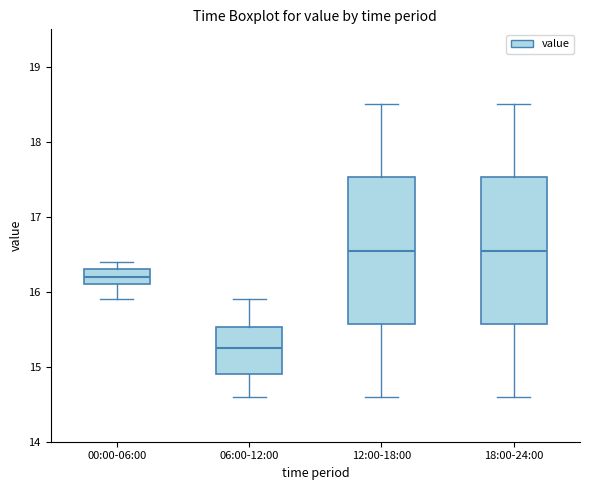

Reading left to right, transcribe this box plot: for each box, give where its median line is, the range the box spans, and where its two whiskers end, as read against the y-axis. The values are not printed on the chart, so give them approximately, as read against the axis.

00:00-06:00: median 16.2, box 16.1 to 16.3, whiskers 15.9 to 16.4
06:00-12:00: median 15.3, box 14.9 to 15.5, whiskers 14.6 to 15.9
12:00-18:00: median 16.6, box 15.6 to 17.5, whiskers 14.6 to 18.5
18:00-24:00: median 16.6, box 15.6 to 17.5, whiskers 14.6 to 18.5